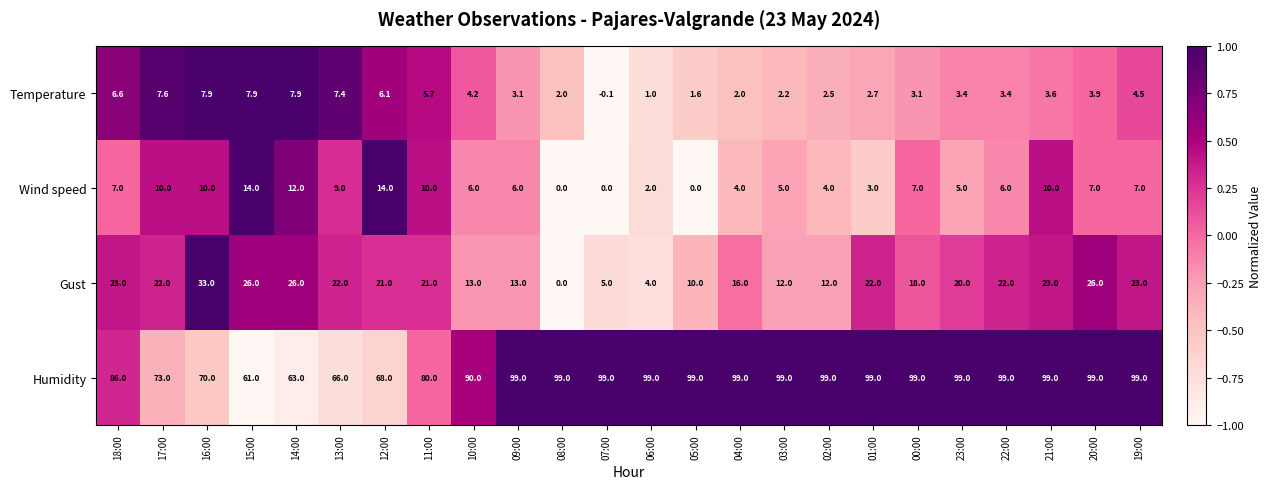

What is the total value across all series at 03:00?

118.2